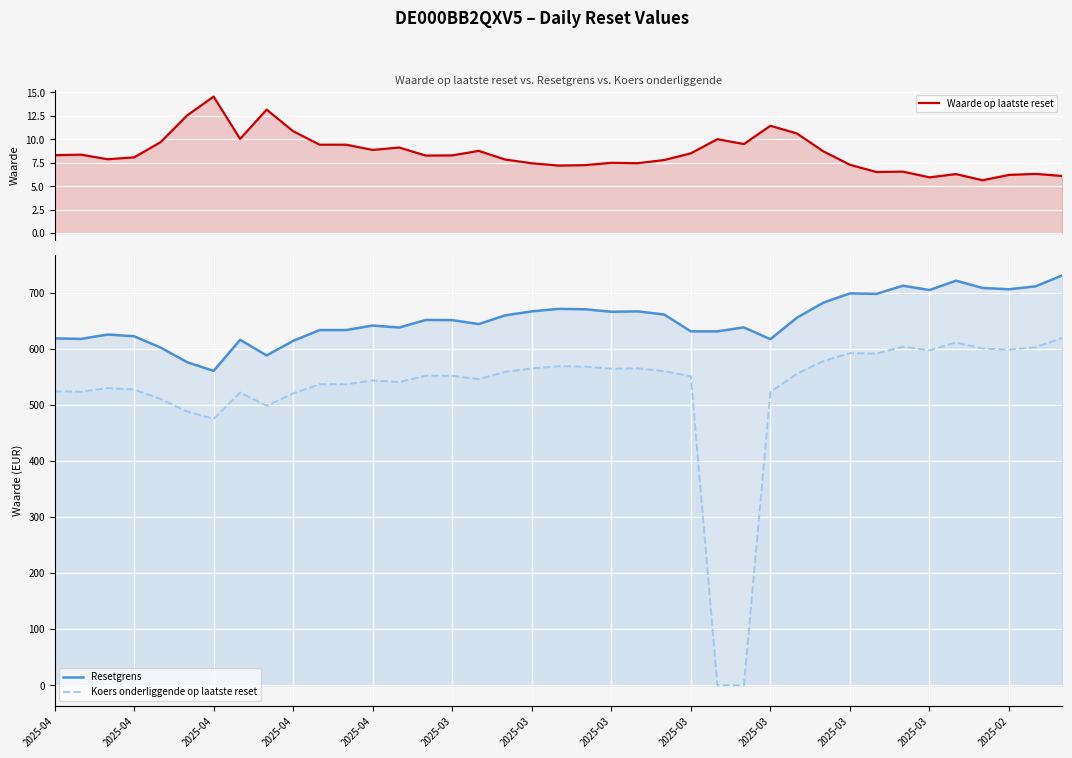

Between 15 and 16, which series saw the biggest shift?

Resetgrens